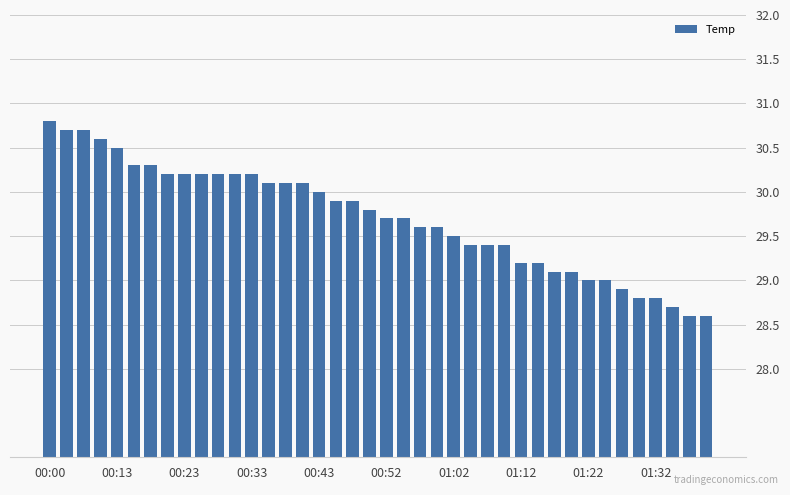

What is the difference between the maximum and minimum values?

2.2